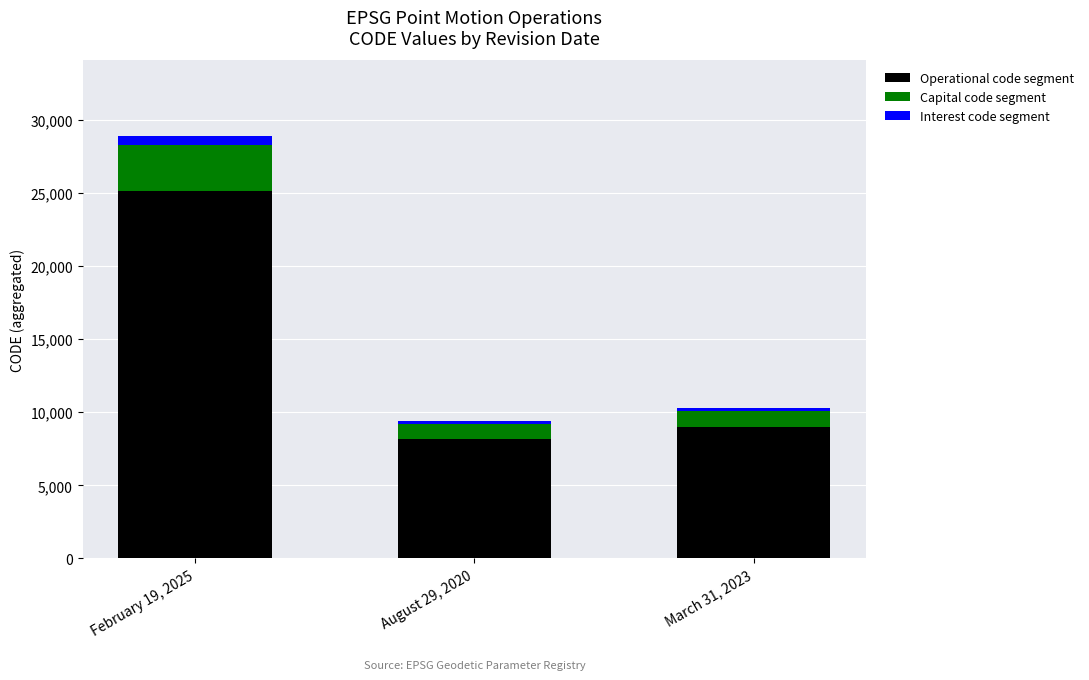

Does the chart contain any negative values?

No